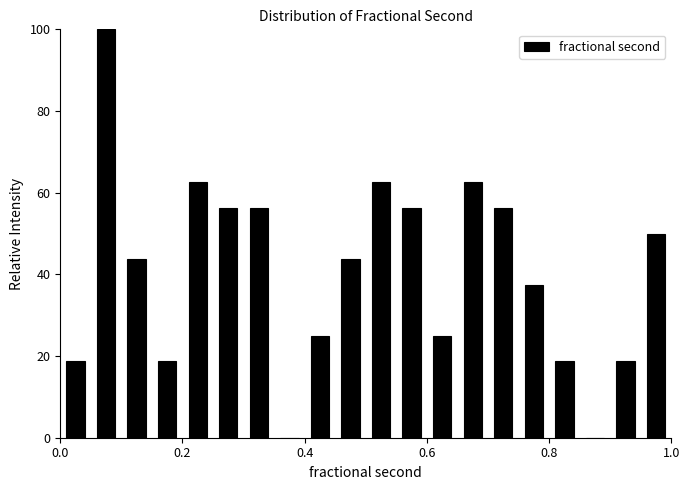

Around what value on the x-axis is the tallest bar? Give the approximate position of its centre, as read against the axis.

0.08